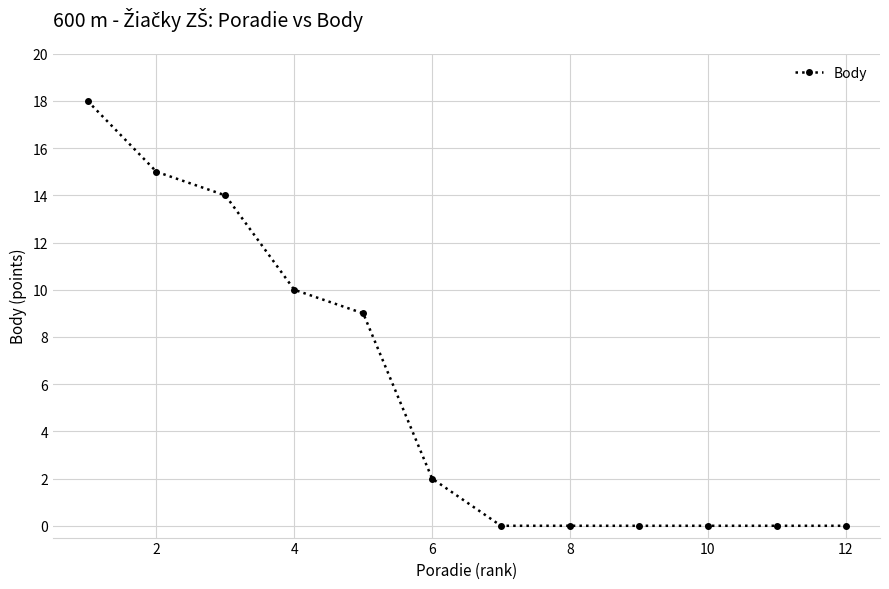

What is the maximum value shown in the chart?

18